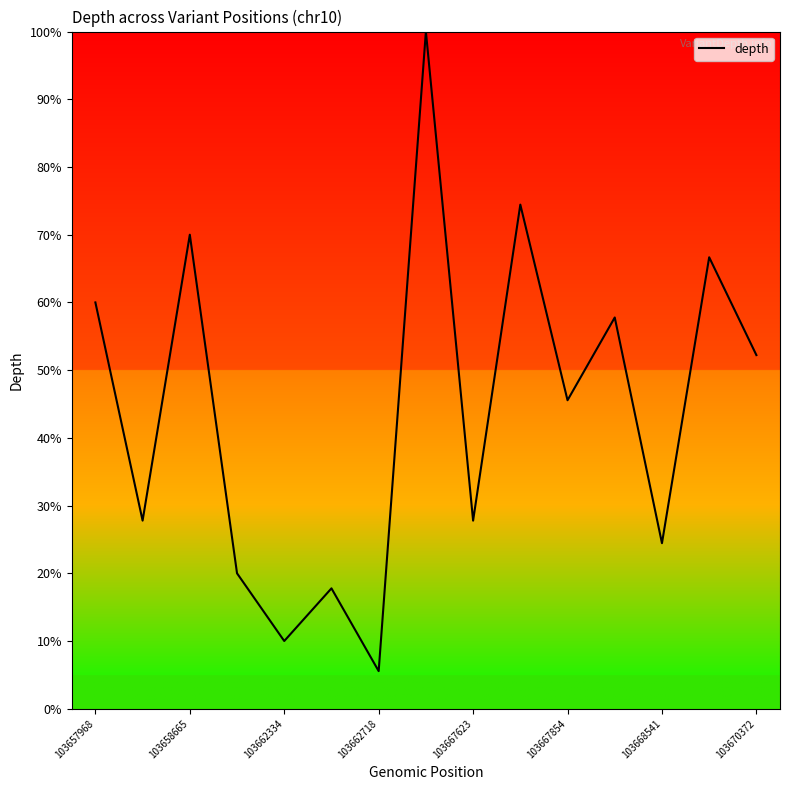

Reading left to right, transcribe all the data shown in this chart.

60.0	27.8	70.0	20.0	10.0	17.8	5.6	100.0	27.8	74.4	45.6	57.8	24.4	66.7	52.2